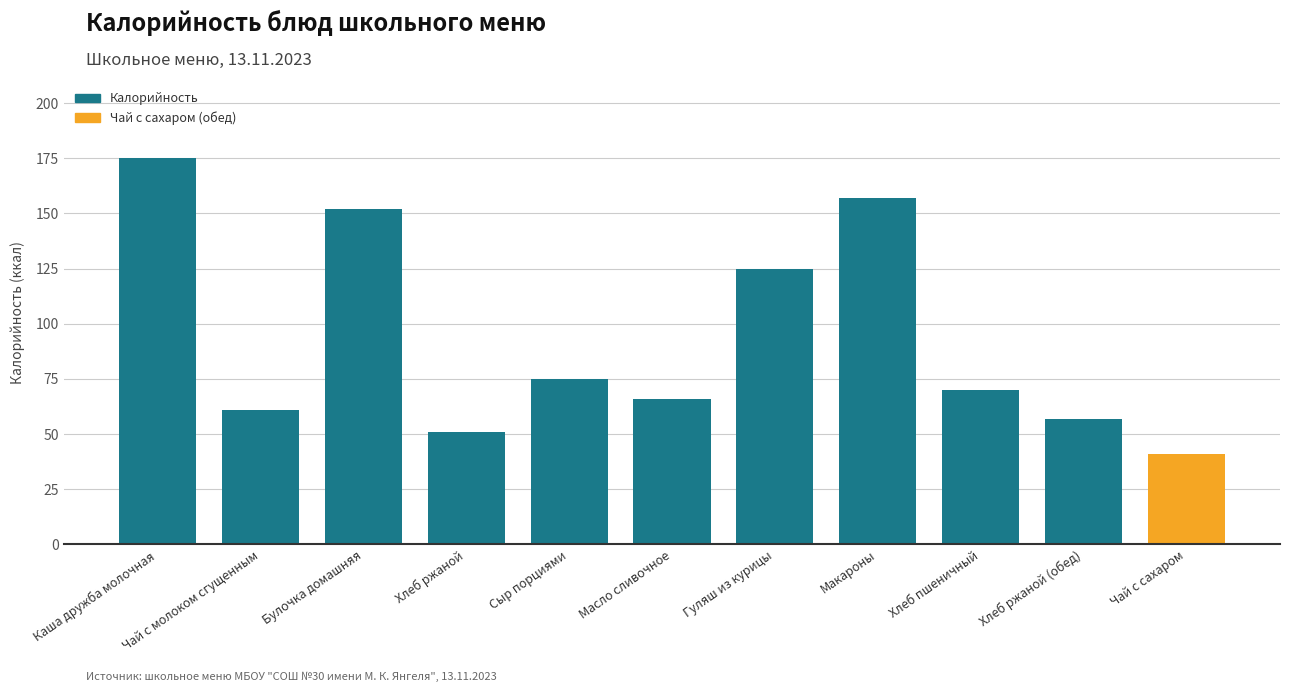

Reading right to left, list all the values displayed in this chart.

41	57	70	157	125	66	75	51	152	61	175